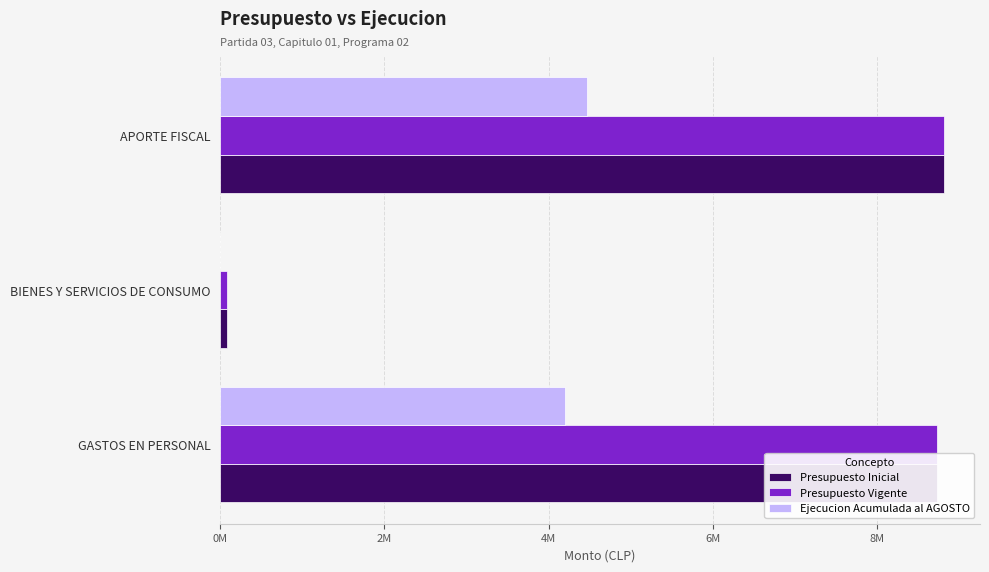

What are all the series names shown in the legend?

Presupuesto Inicial, Presupuesto Vigente, Ejecucion Acumulada al AGOSTO